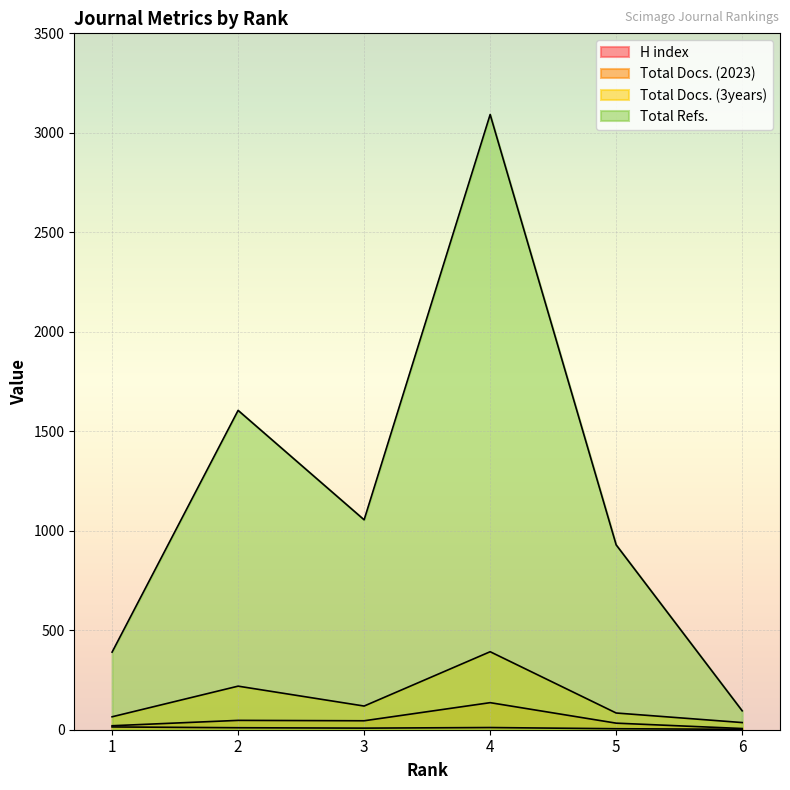

True or false: H index and Total Docs. (3years) cross at least once.

False